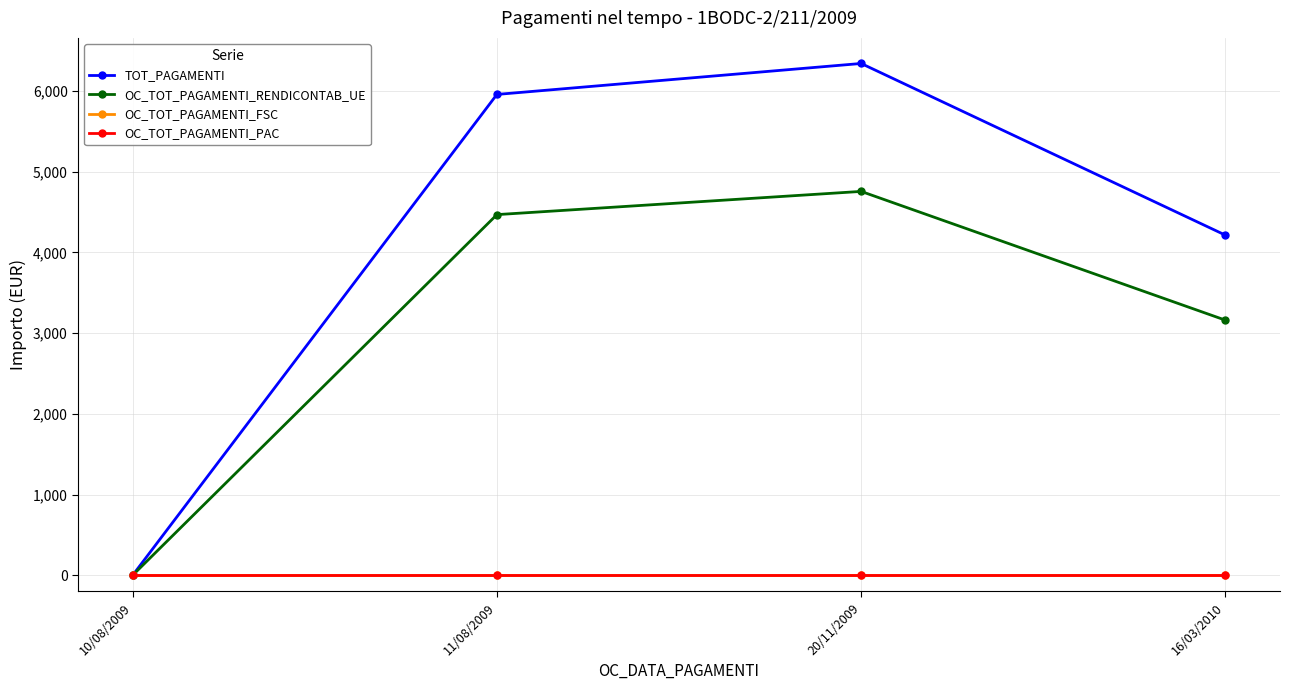

Reading left to right, extract all data points from this chart.

TOT_PAGAMENTI: 0.0	5959.2	6342.8	4215.2
OC_TOT_PAGAMENTI_RENDICONTAB_UE: 0.0	4469.4	4757.1	3161.4
OC_TOT_PAGAMENTI_FSC: 0.0	0.0	0.0	0.0
OC_TOT_PAGAMENTI_PAC: 0.0	0.0	0.0	0.0